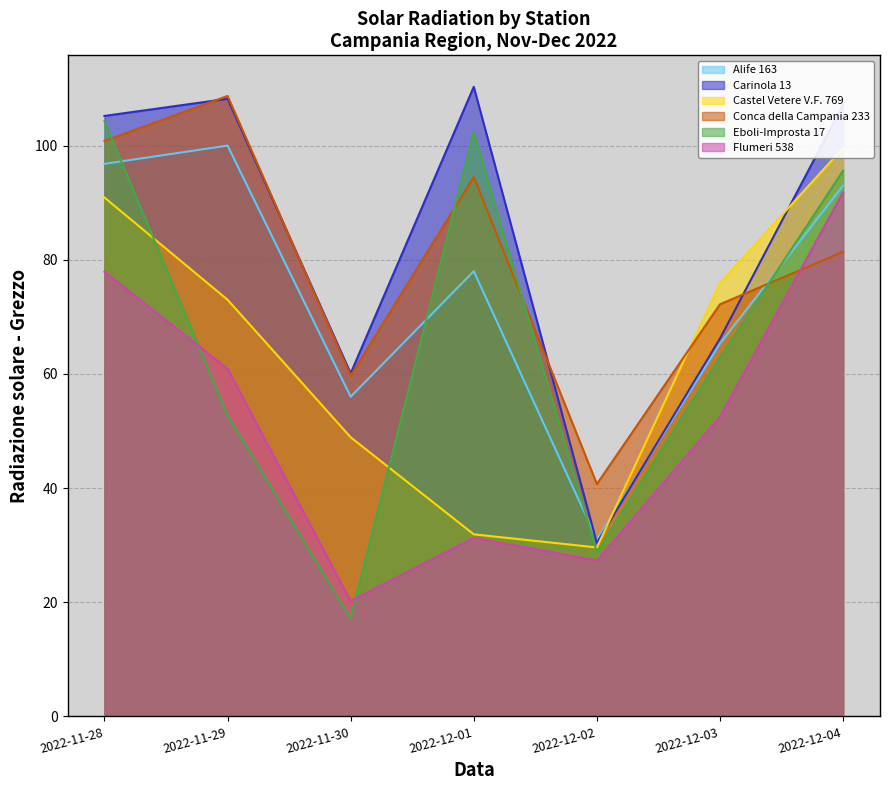

What value does the Alife 163 series have at 2022-11-28?

96.8